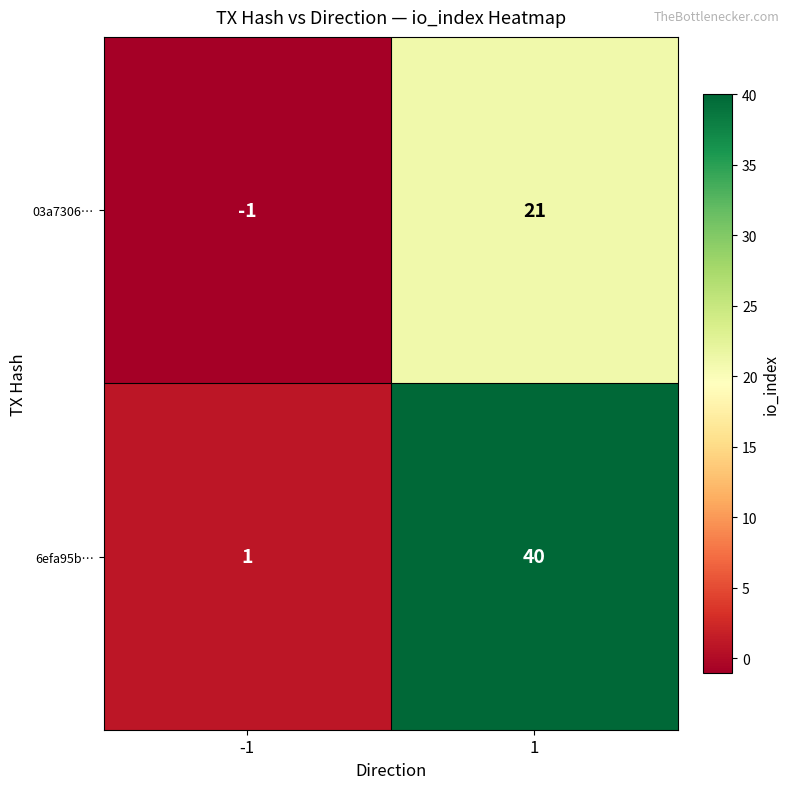

What is the difference between the maximum and minimum values in the 6efa95b… series?

39